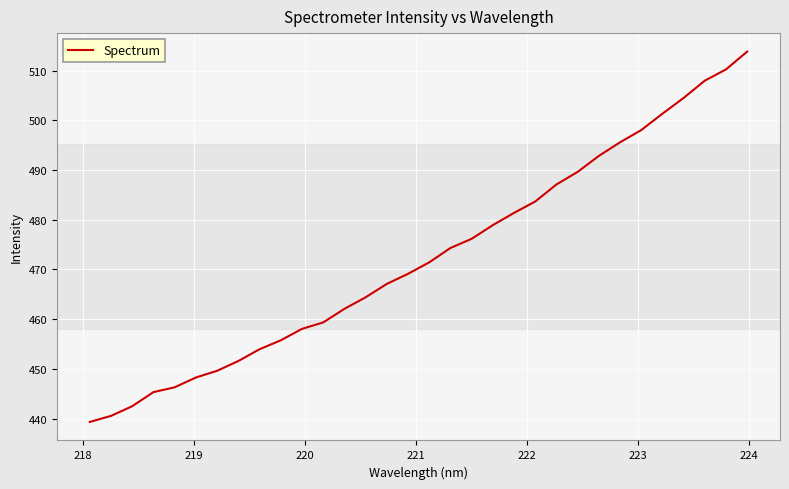

What is the greatest value displayed?

513.8